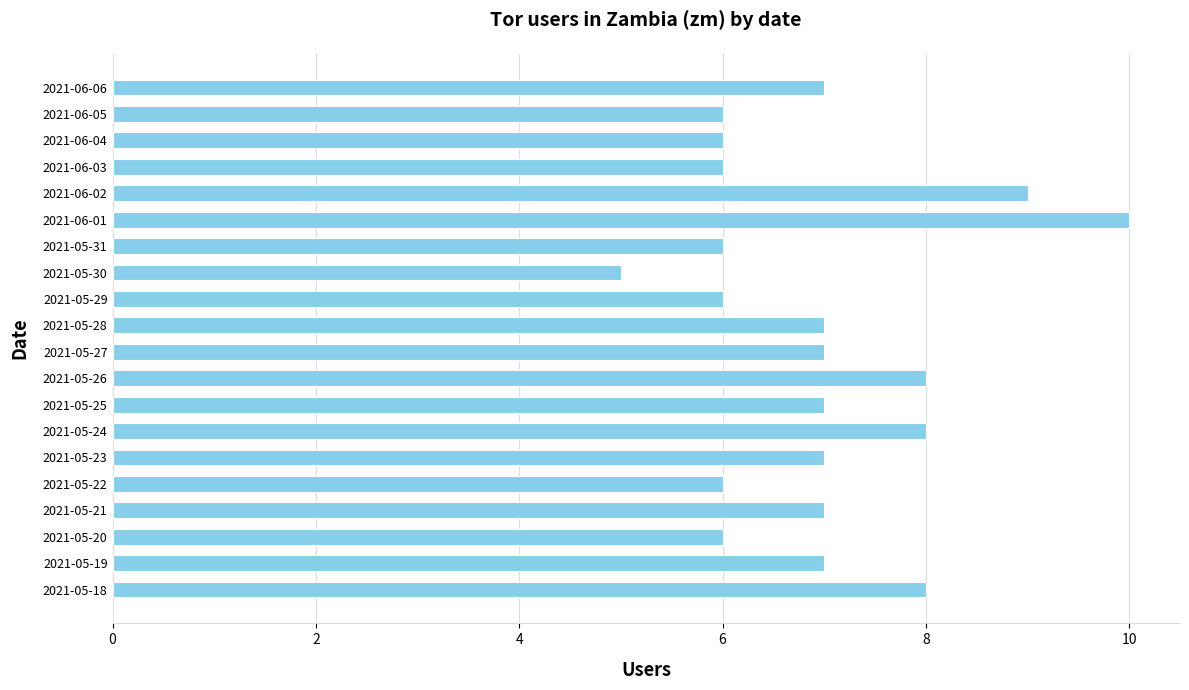

What is the approximate value at 2021-05-31?

6